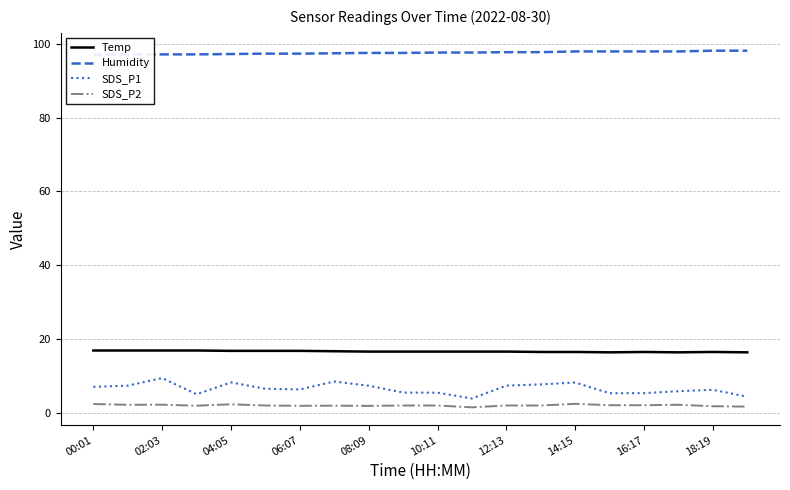

True or false: Temp and SDS_P2 intersect in this chart.

False